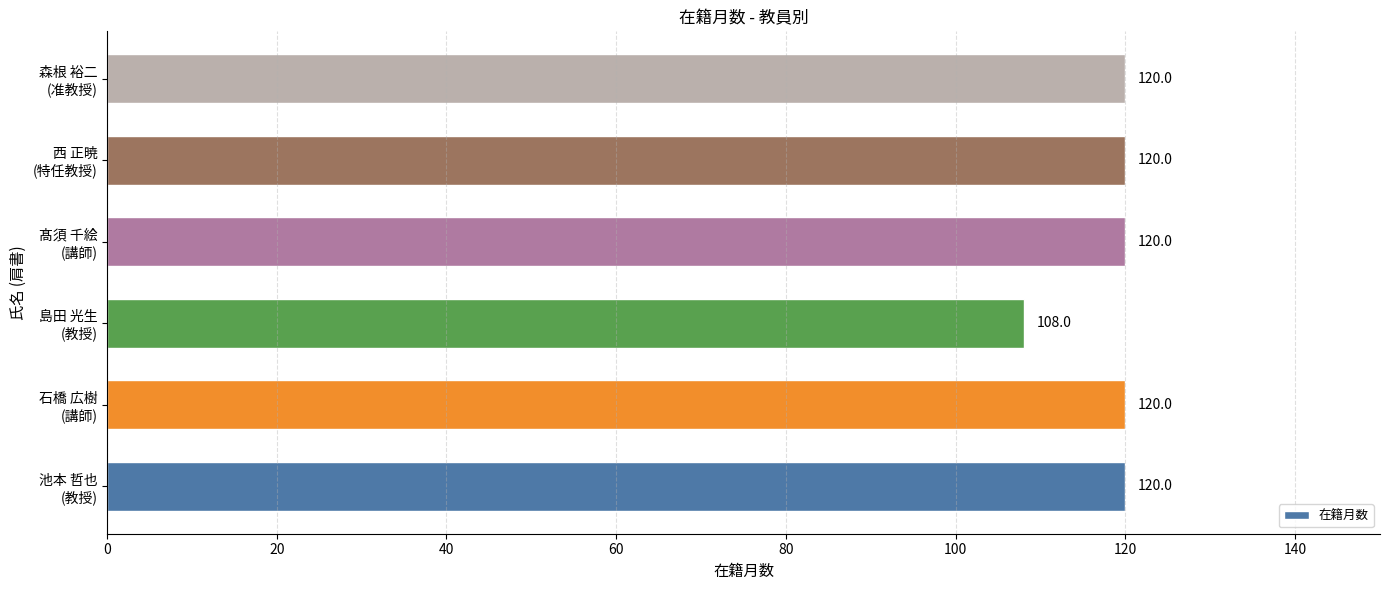

What is the minimum value shown in the chart?

108